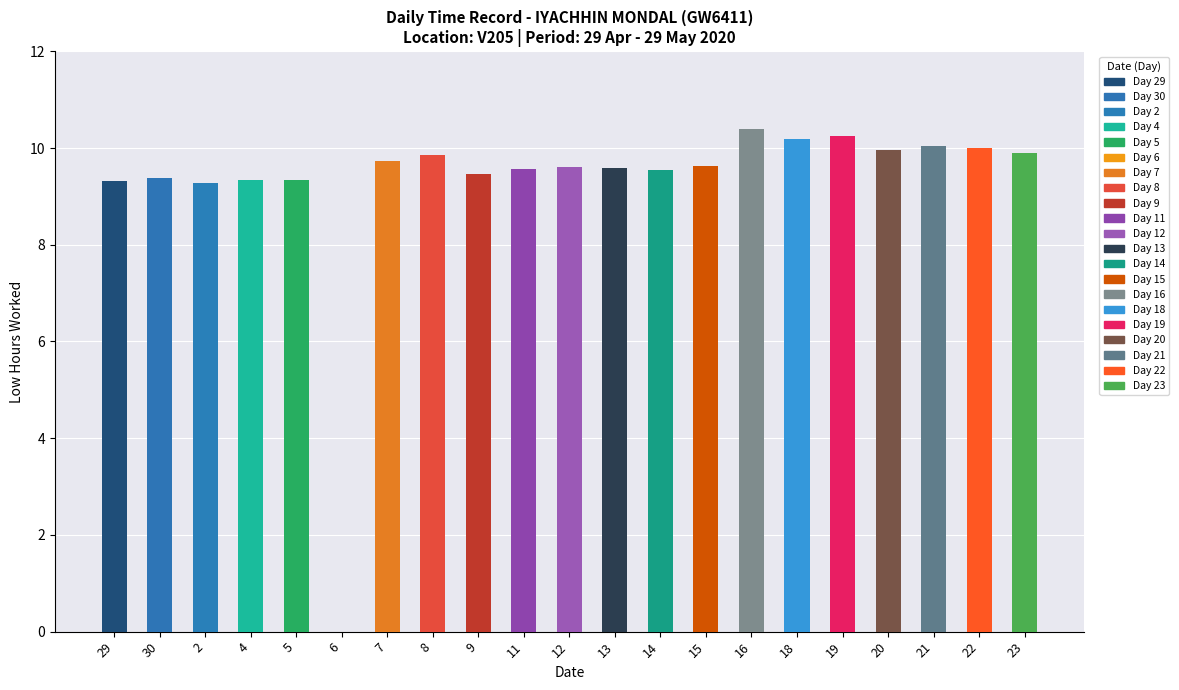

List the labels in order of value, largest first.

16, 19, 18, 21, 22, 20, 23, 8, 7, 15, 12, 13, 11, 14, 9, 30, 5, 4, 29, 2, 6